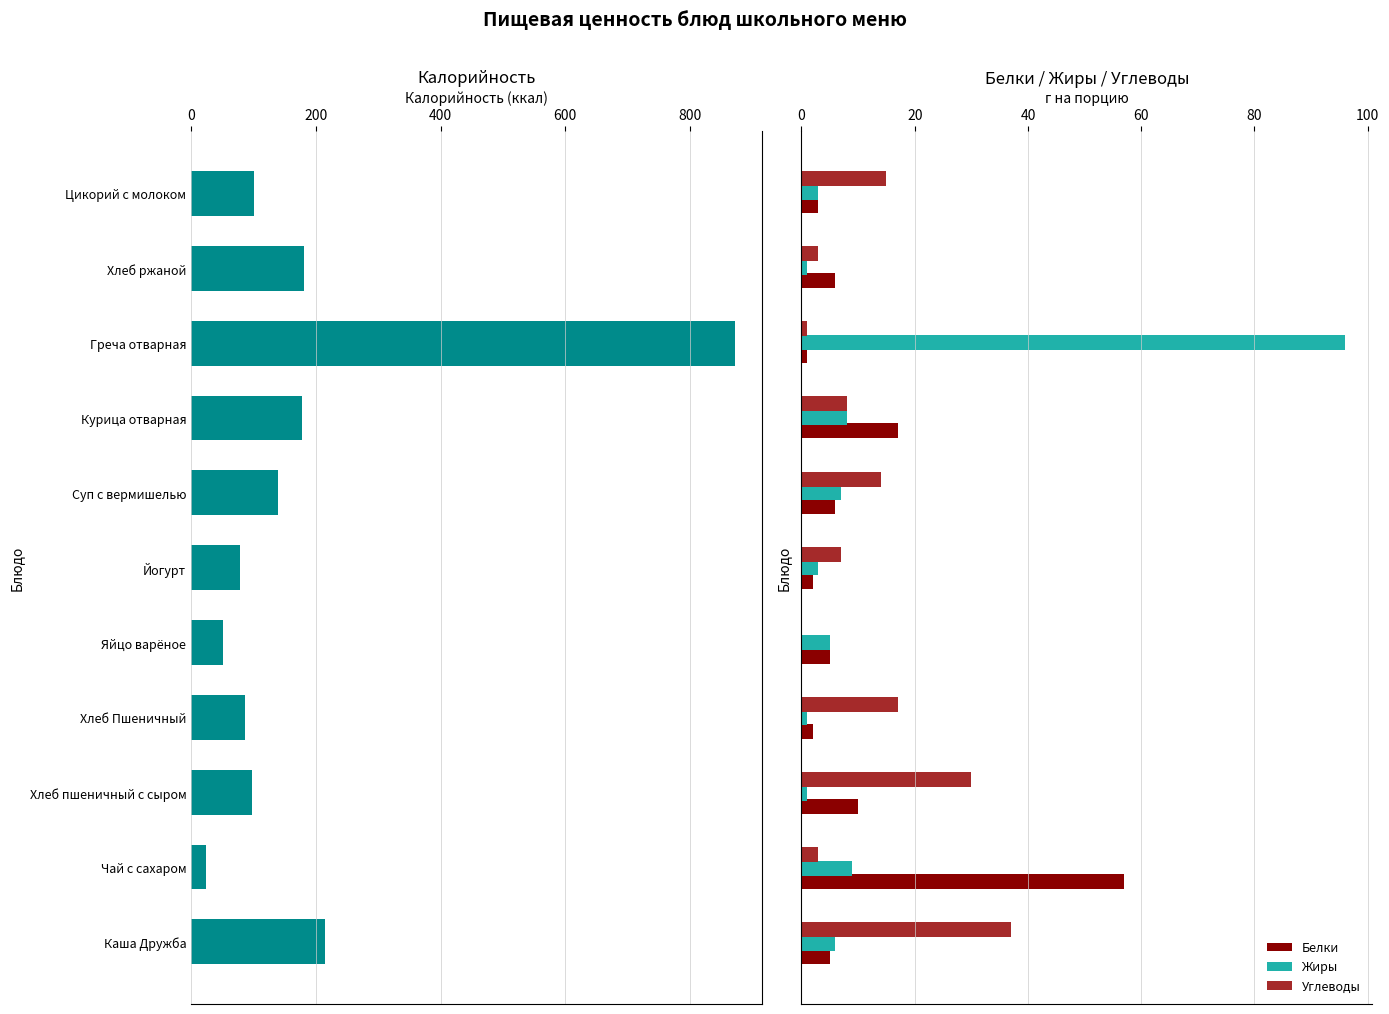

How many data points does each series have?

11